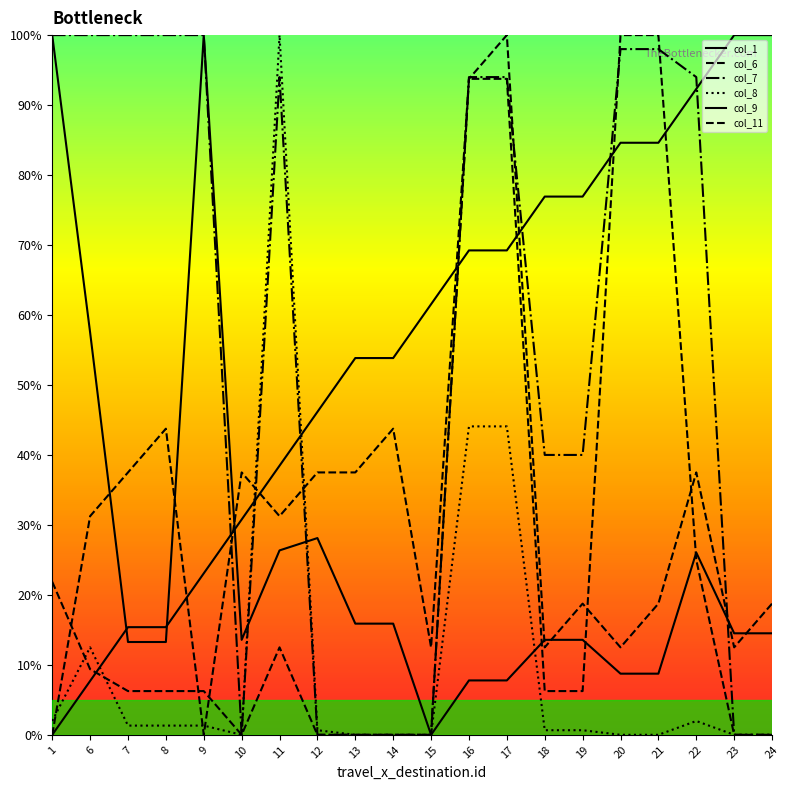

Is this an area chart (filled region under the line)?

No